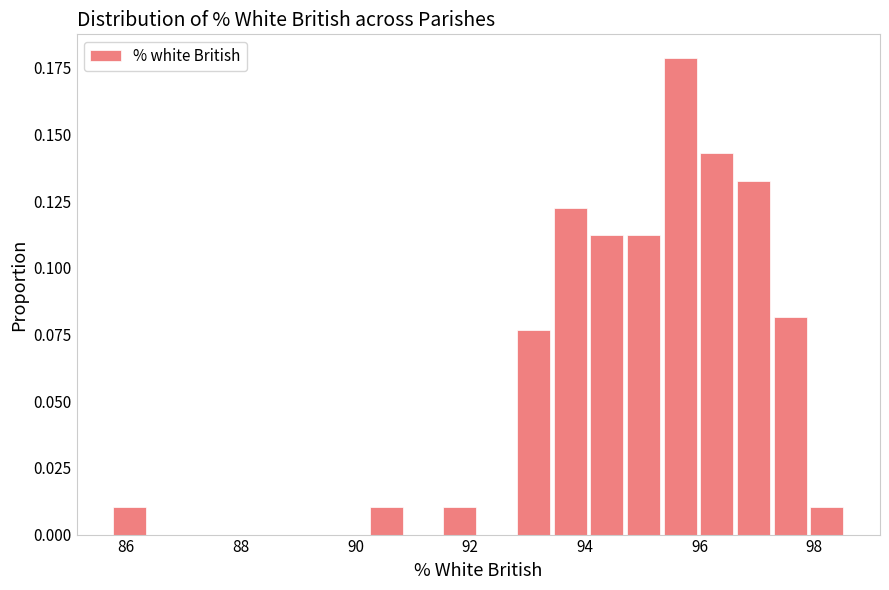

Around what value on the x-axis is the tallest bar? Give the approximate position of its centre, as read against the axis.

95.6